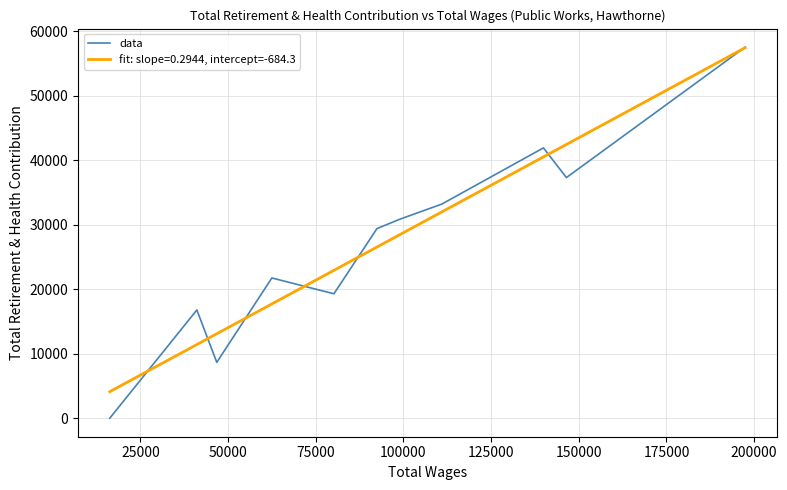

List the series in order of their peak value, lowest first.

fit: slope=0.2944, intercept=-684.3, data